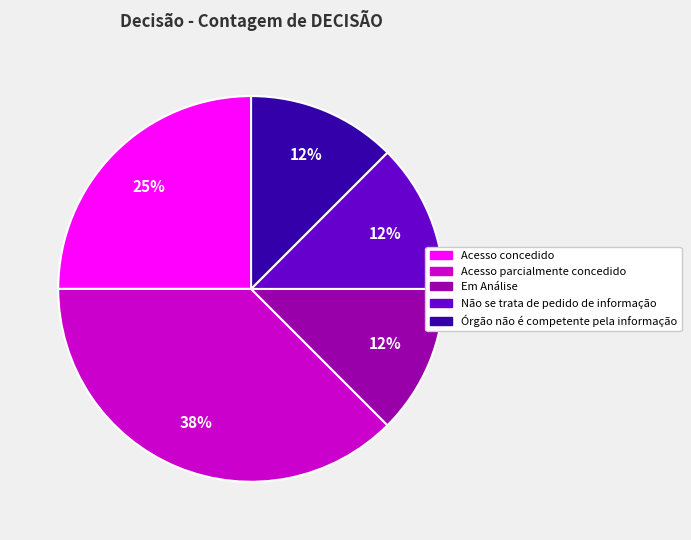

Which slice is the largest?

Acesso parcialmente concedido